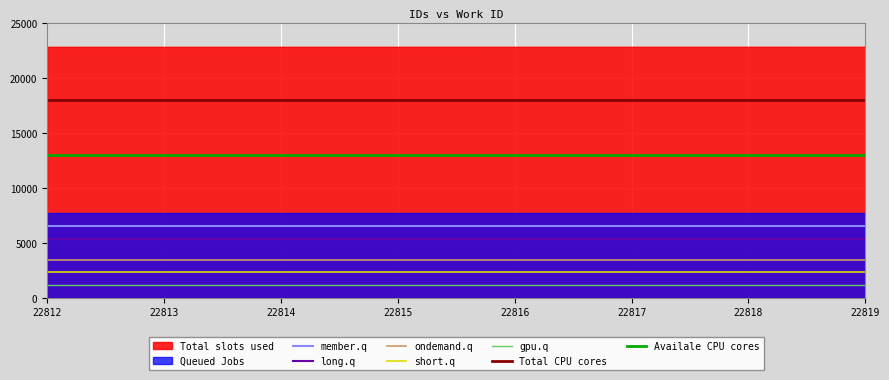

What is the spread (max minus min) of values at 22814?

15128